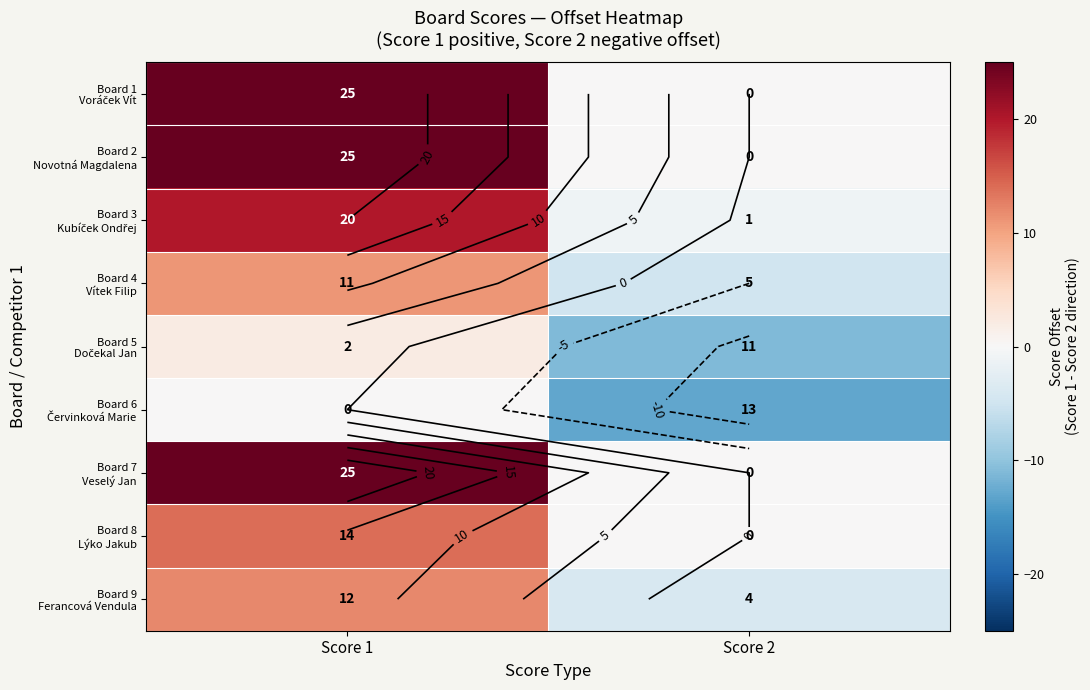

Where is Board 6 Červinková Marie nearest to the value -6?

Score 1